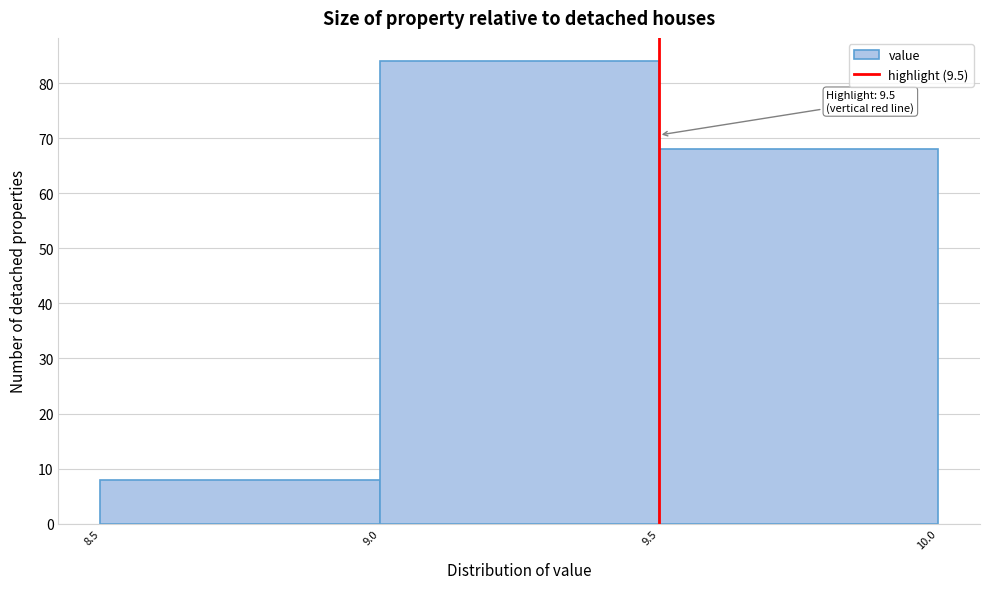

Which range on the x-axis has the tallest bar?

9.0 to 9.5